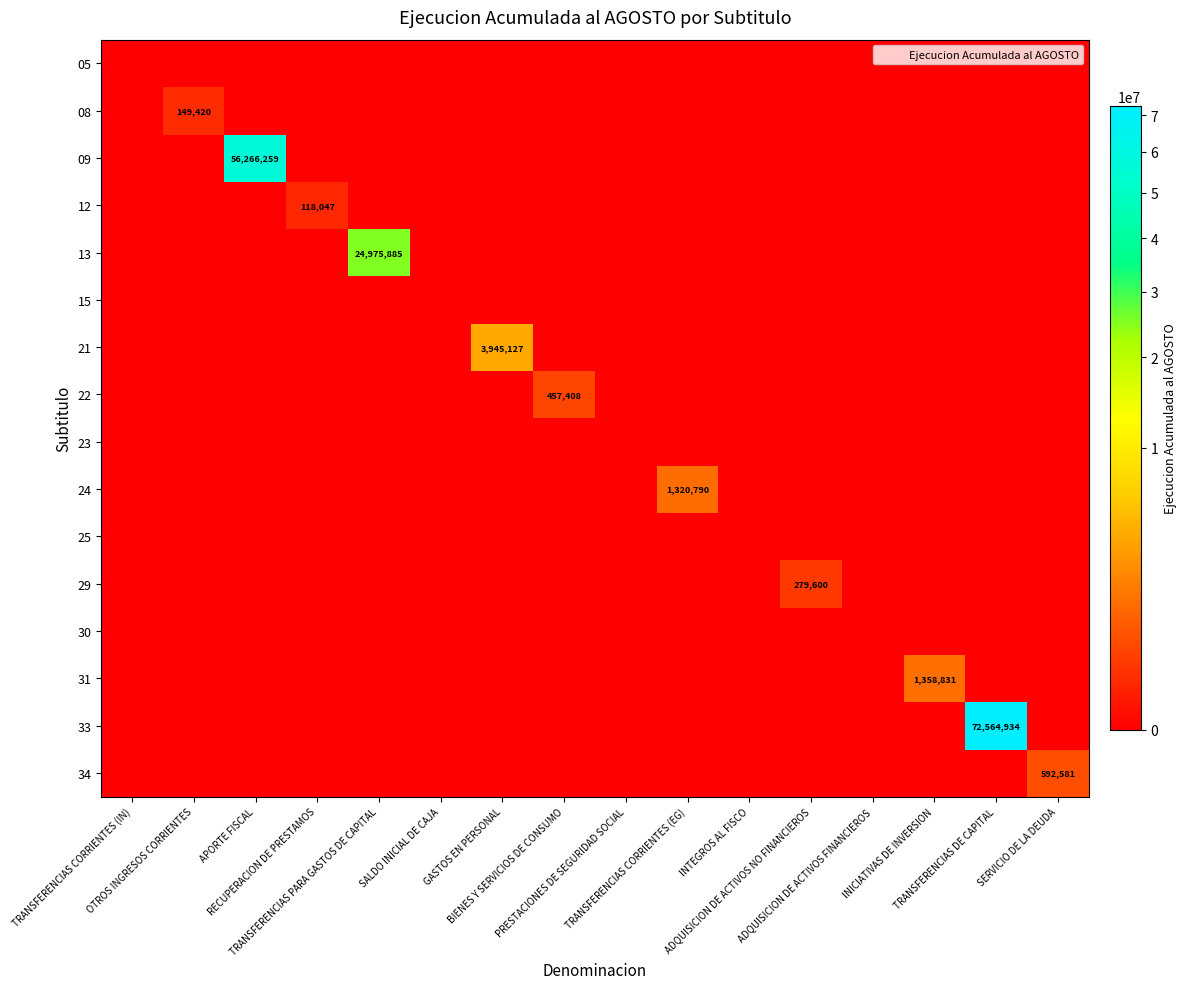

Which category has the highest value in the 33 series?

TRANSFERENCIAS DE CAPITAL